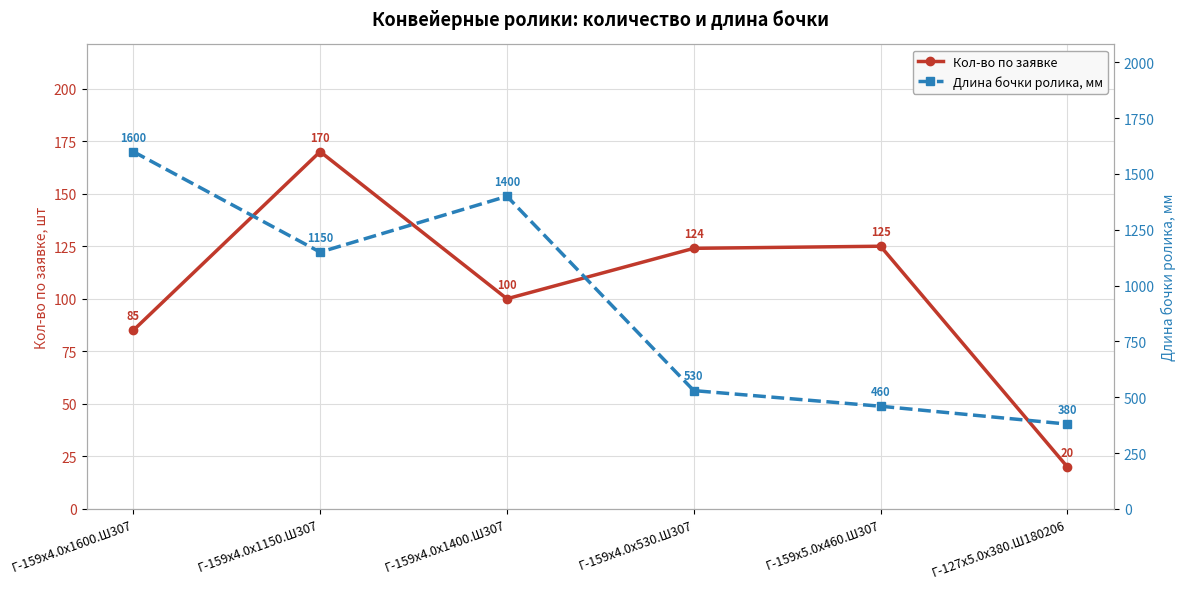

True or false: Кол-во по заявке has more than 0 points higher than both neighbors.

True